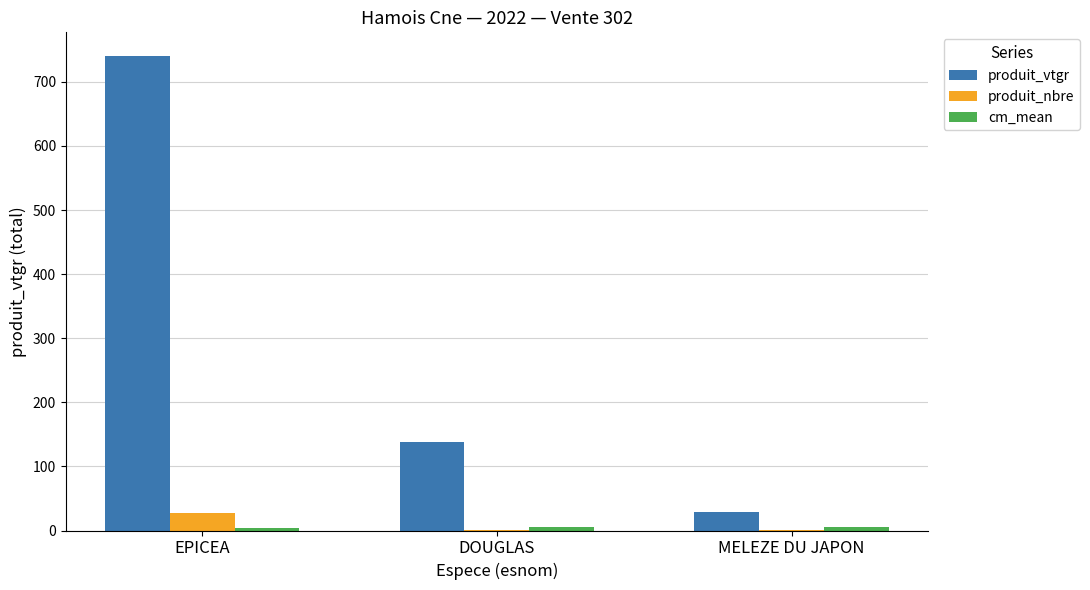

What is the total value across all series at DOUGLAS?

144.8